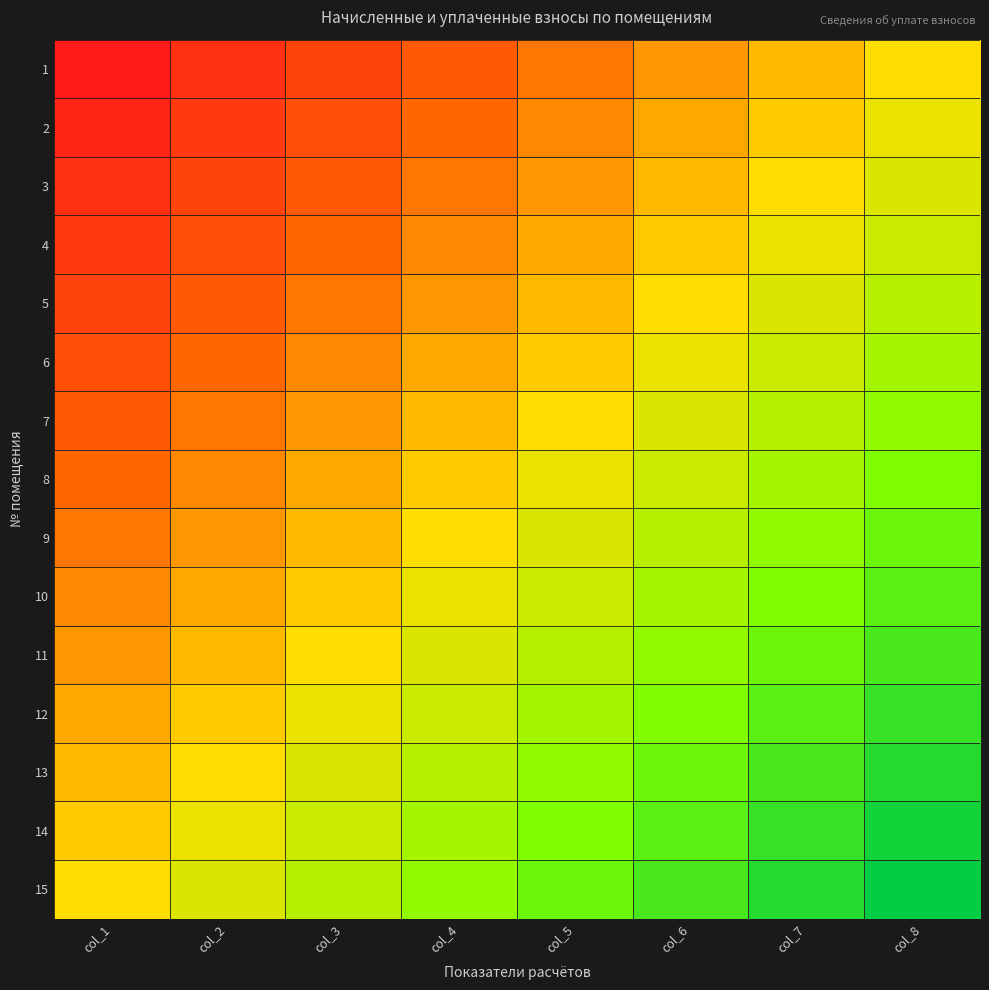

At how many categories does at least one series exceed 0?

8